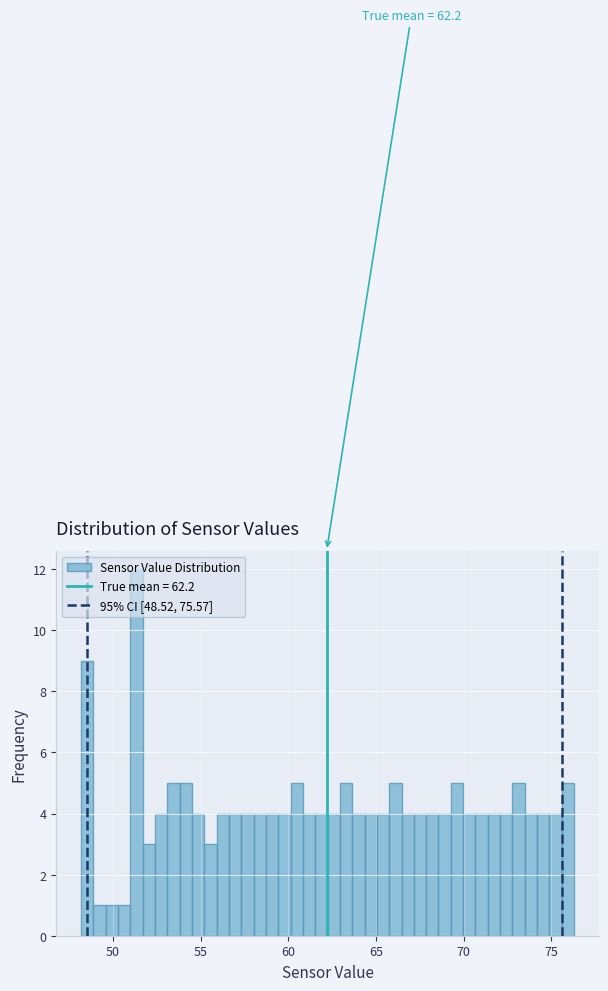

Around what value on the x-axis is the tallest bar? Give the approximate position of its centre, as read against the axis.

51.5